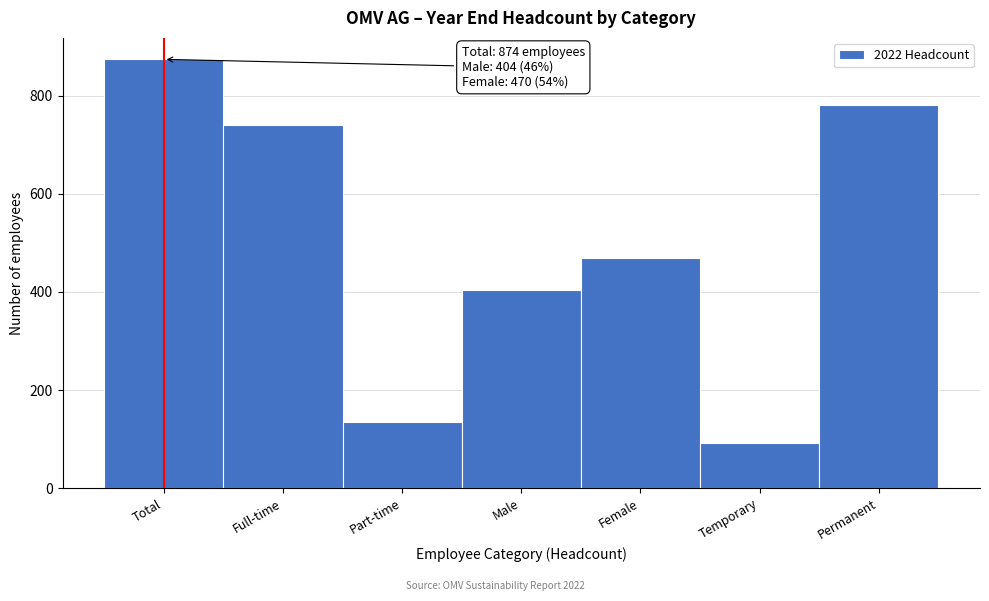

Reading left to right, list all the values displayed in this chart.

874	740	134	404	470	93	781